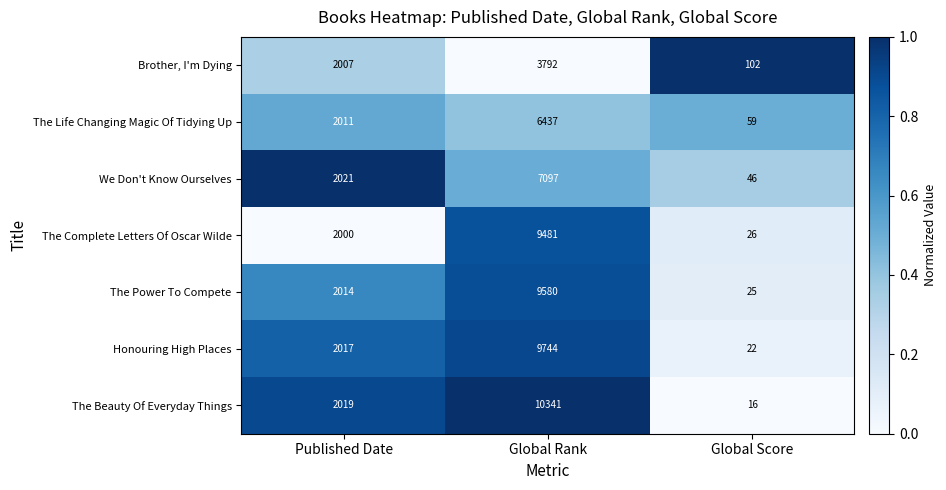

The The Beauty Of Everyday Things series shows 529 at Published Date. True or false?

False